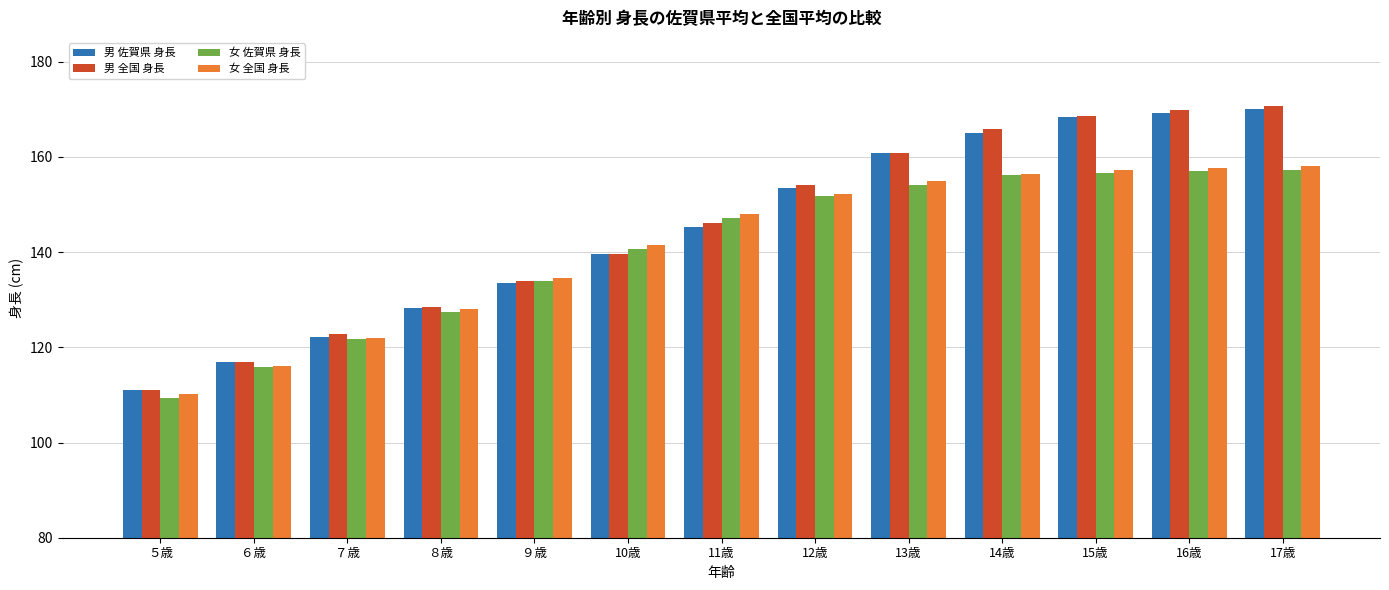

What is the spread (max minus min) of values at 14歳?

9.7